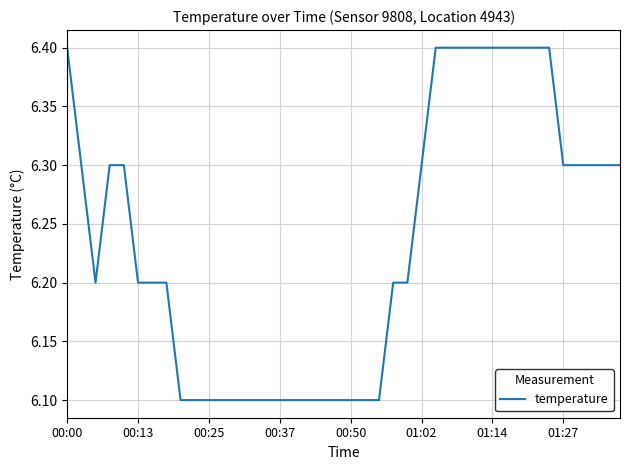

What is the average value?

6.2